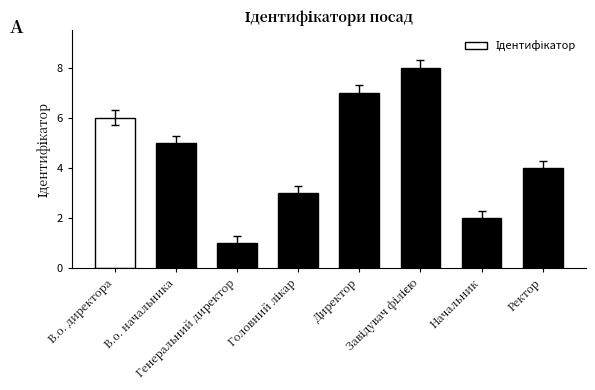

What is the maximum value shown in the chart?

8